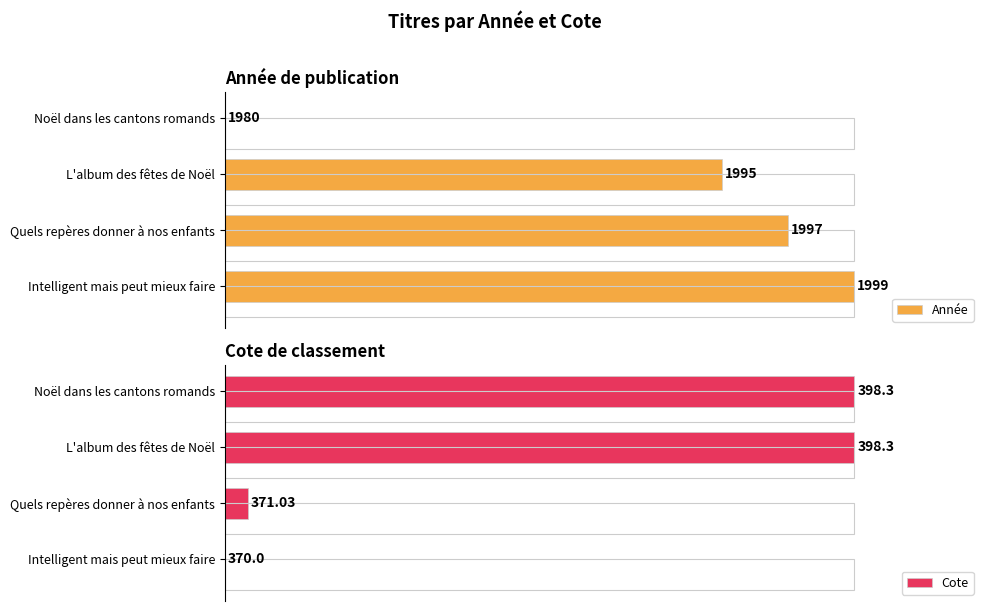

Between Intelligent mais peut mieux faire and Noël dans les cantons romands, which series saw the biggest shift?

Cote